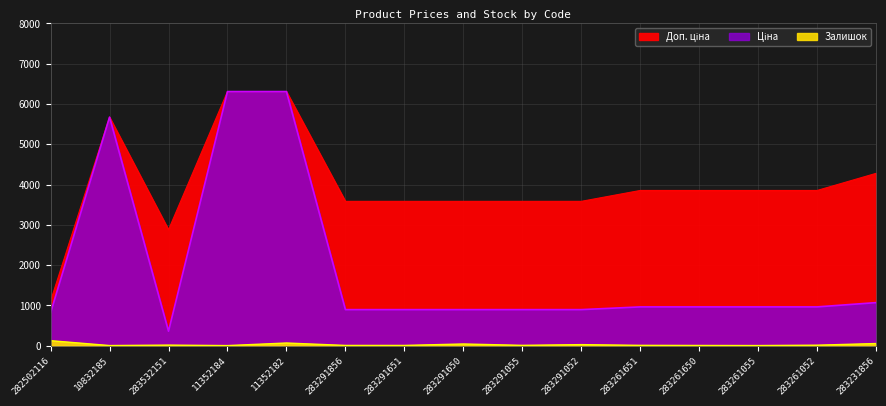

How many interior local peaks does the Доп. ціна series have?

1